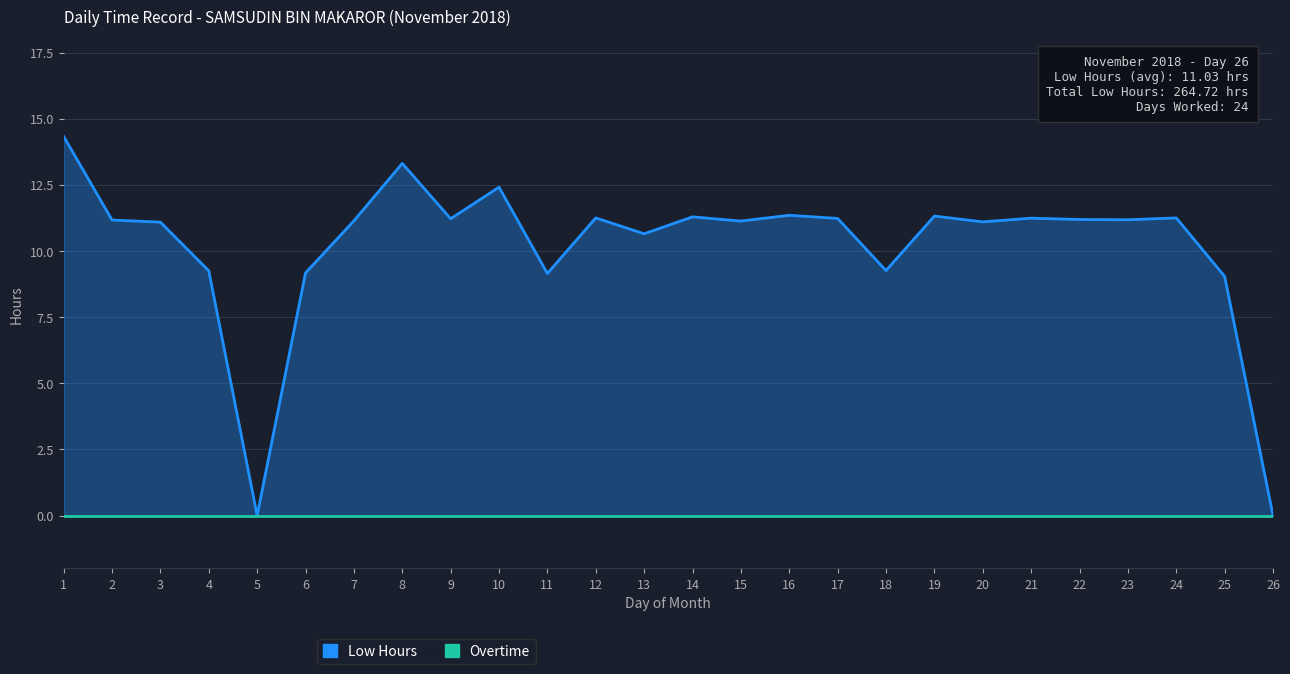

Read the value at 20.

11.1